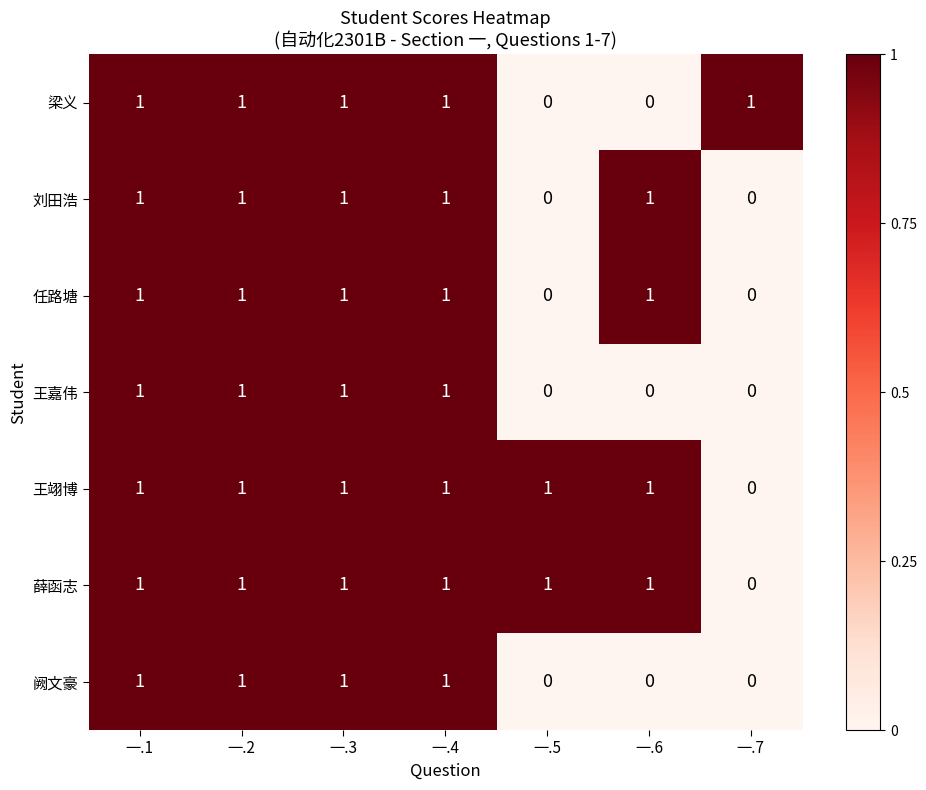

How many 任路塘 values are between 0 and 1?

7